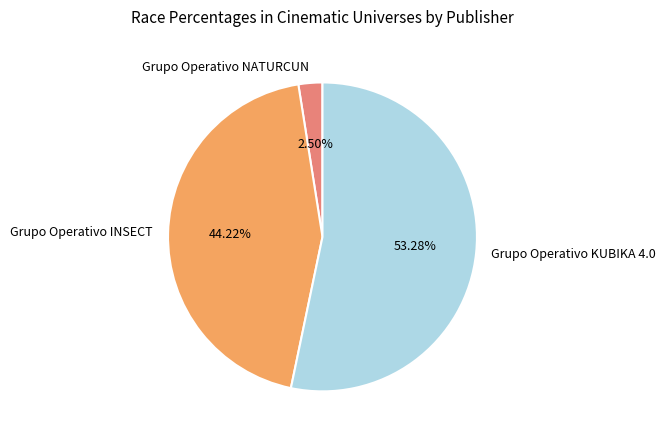

To the nearest percent, what is the difference between the largest and smallest slice percentages?

51%